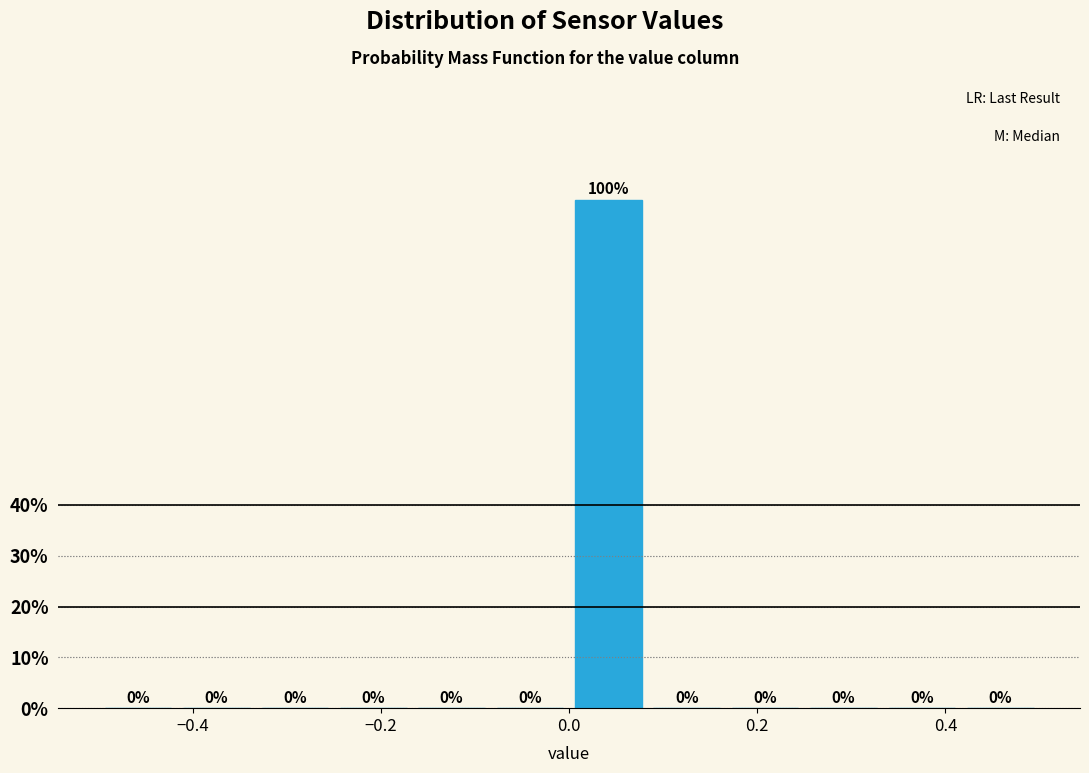

Reading left to right, list every bar in this chart as the range it spans on the x-axis followed by its height. The bar edges are not printed on the chart, so give them approximately, as read against the axis.

-0.50 to -0.42: 0
-0.42 to -0.34: 0
-0.34 to -0.24: 0
-0.24 to -0.16: 0
-0.16 to -0.08: 0
-0.08 to 0.00: 0
0.00 to 0.08: 100
0.08 to 0.16: 0
0.16 to 0.26: 0
0.26 to 0.34: 0
0.34 to 0.42: 0
0.42 to 0.50: 0